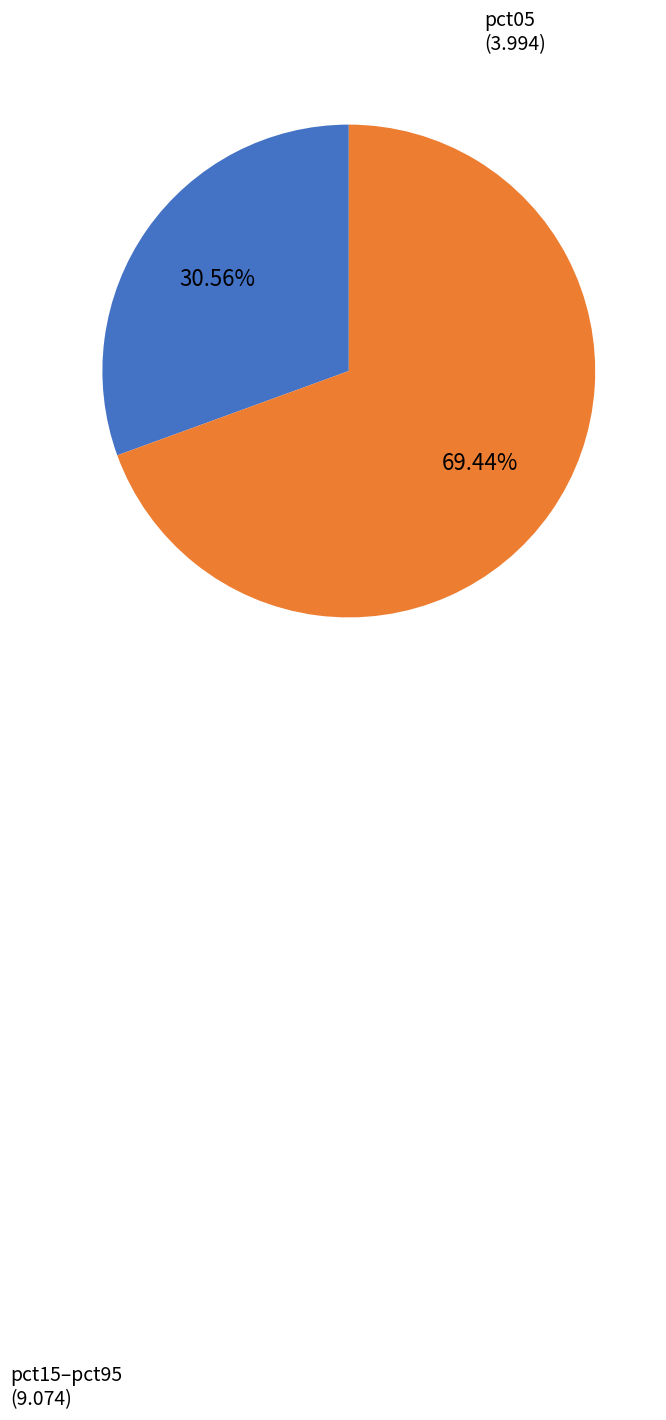

Is there a majority slice in this chart?

Yes